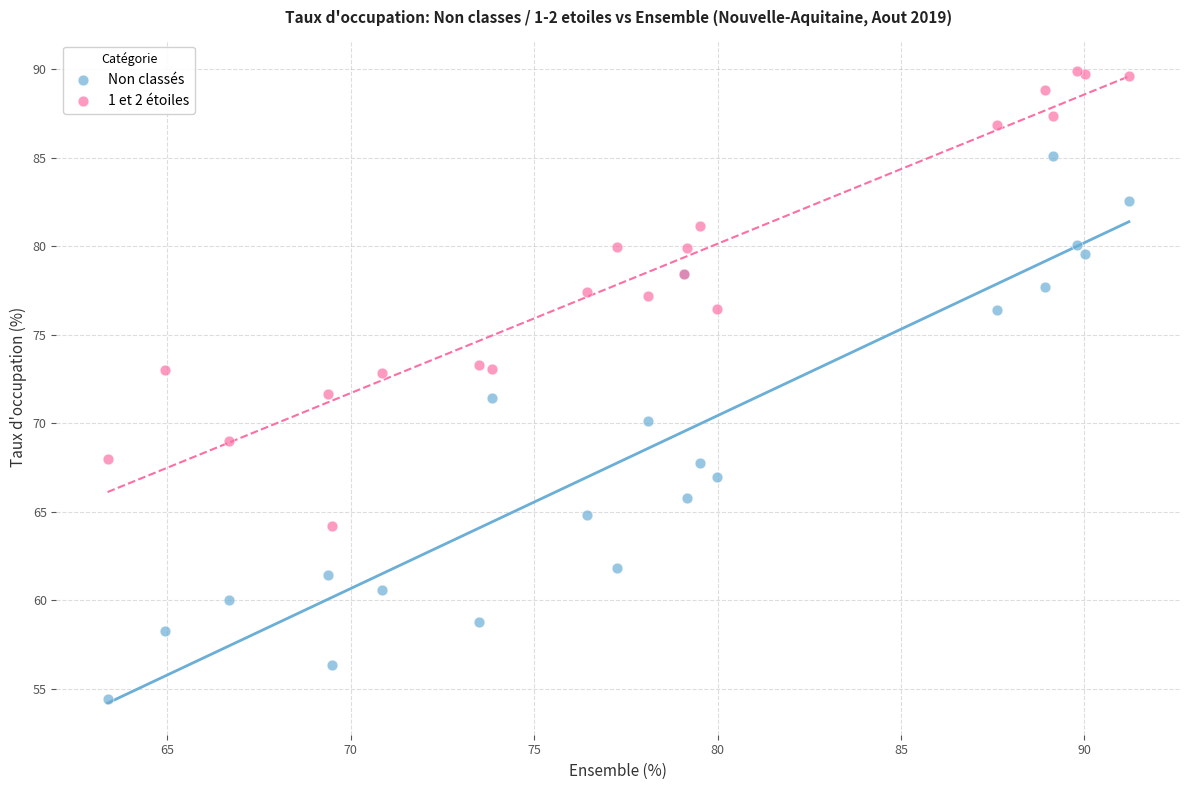

Which series has the largest Y range (max minus min)?

Non classés